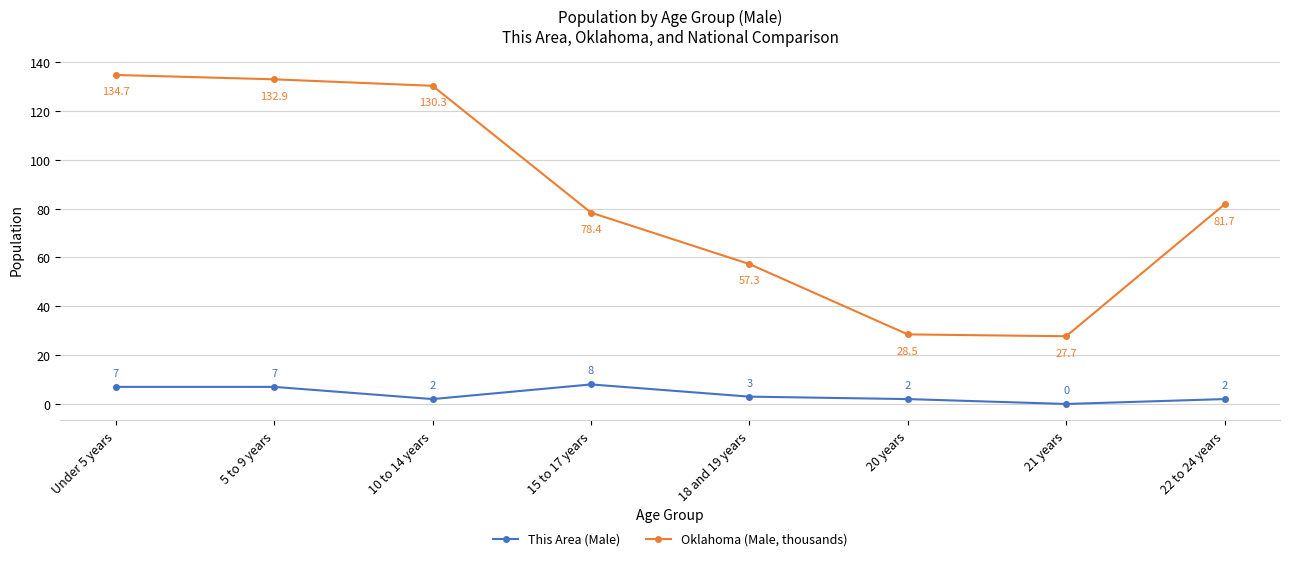

How many data points does each series have?

8